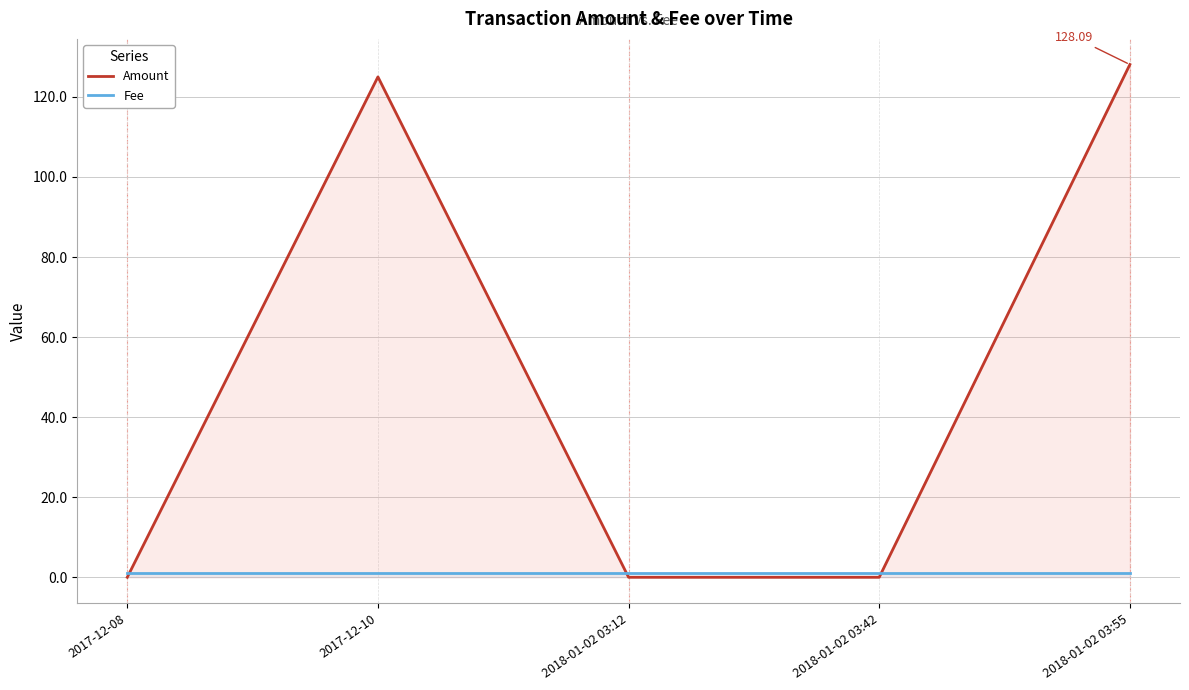

The Amount series shows 0.0 at 2017-12-08. True or false?

True